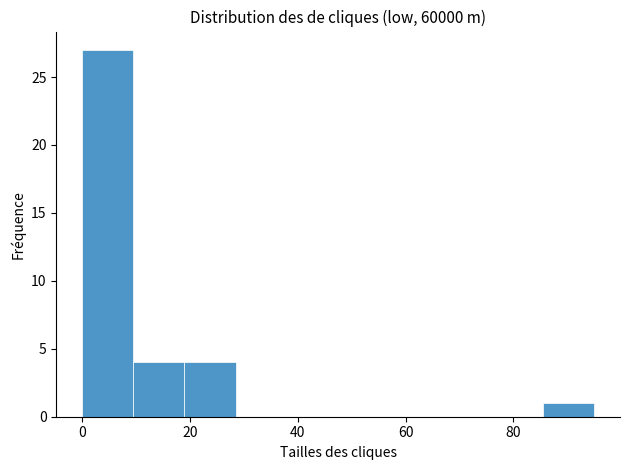

Reading left to right, transcribe this chart: for each bar, give the range it covers on the x-axis and its height. Neither the bar edges nor the heights are printed on the chart, so give them approximately, as read against the axes.

0.0 to 9.5: 27
9.5 to 19.0: 4
19.0 to 28.5: 4
28.5 to 38.0: 0
38.0 to 47.5: 0
47.5 to 57.0: 0
57.0 to 66.5: 0
66.5 to 76.0: 0
76.0 to 85.5: 0
85.5 to 95.0: 1